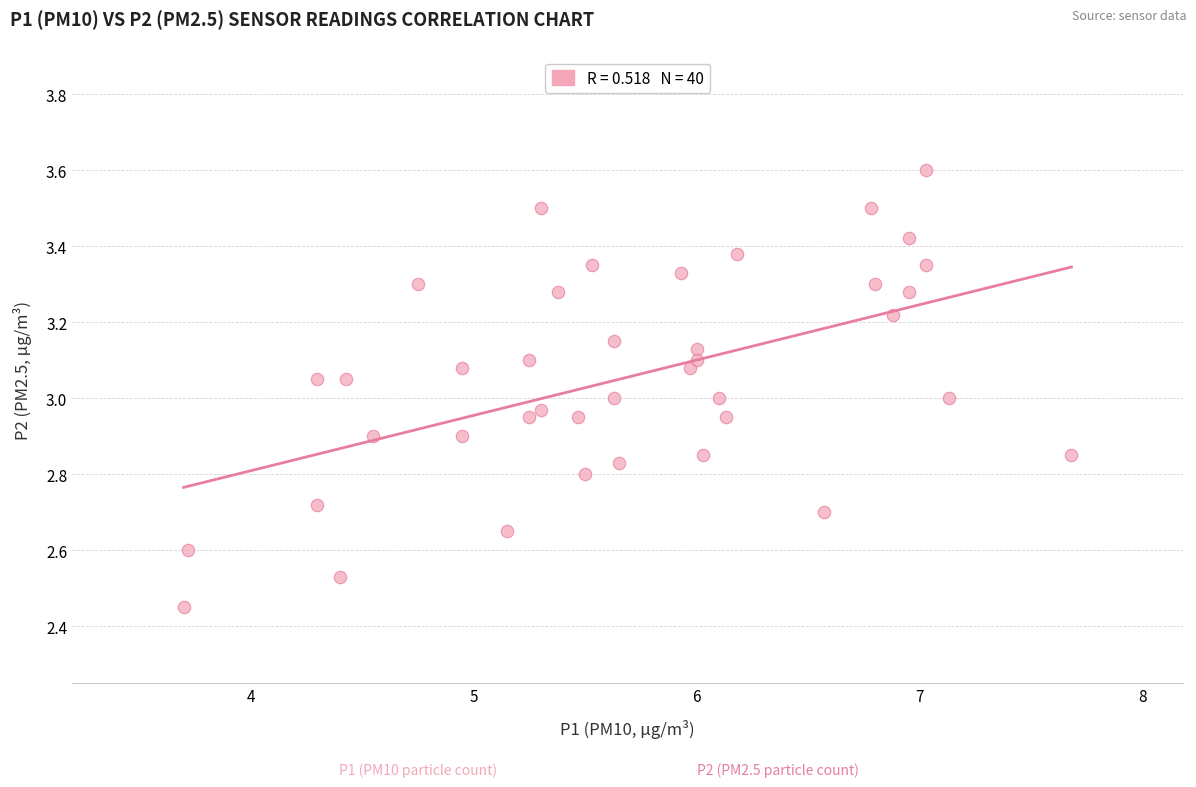

What is the range of X values (max minus min)?

4.0